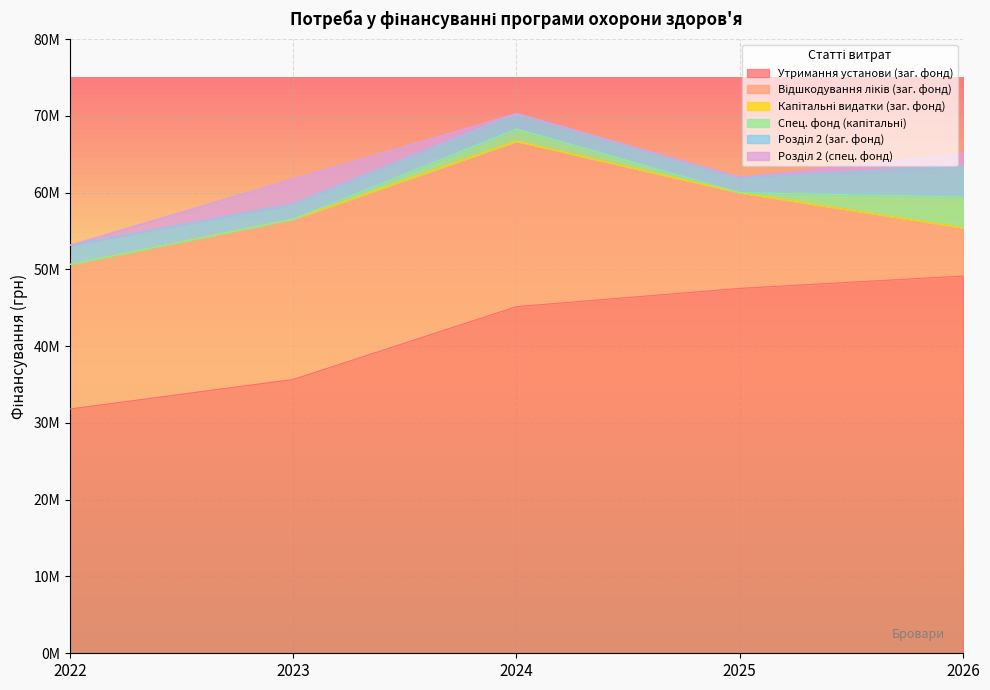

Does the chart display data point markers on the line(s)?

No